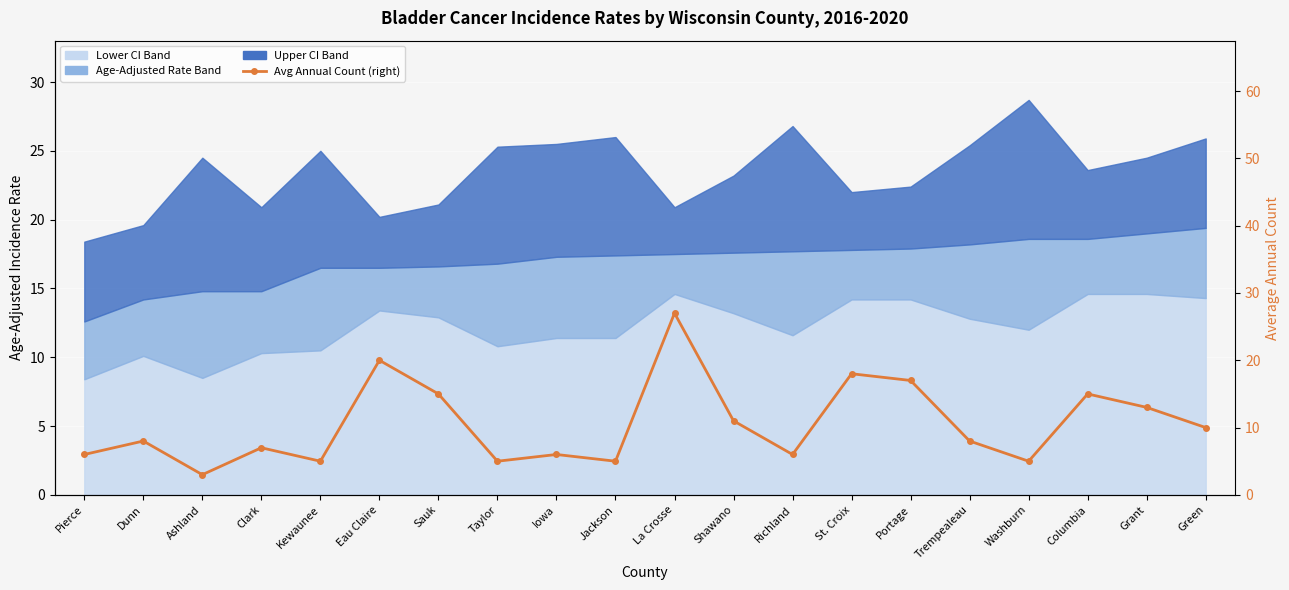

At which category does the data reach its first local peak?

Dunn